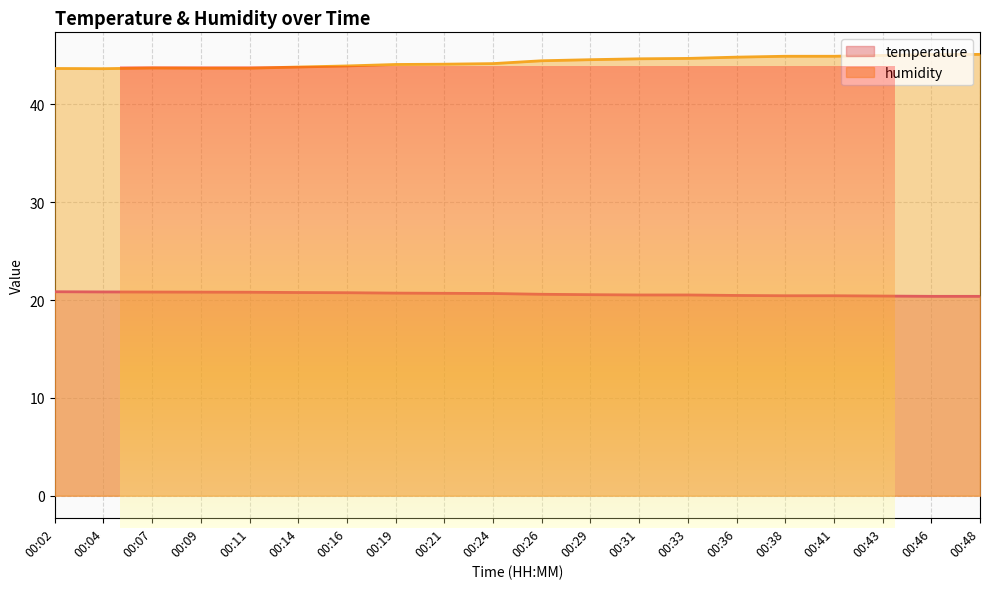

Reading left to right, transcribe all the data shown in this chart.

temperature: 00:02=20.9	00:04=20.8	00:07=20.8	00:09=20.8	00:11=20.8	00:14=20.8	00:16=20.8	00:19=20.7	00:21=20.7	00:24=20.7	00:26=20.6	00:29=20.6	00:31=20.5	00:33=20.5	00:36=20.5	00:38=20.4	00:41=20.4	00:43=20.4	00:46=20.4	00:48=20.4
humidity: 00:02=43.7	00:04=43.6	00:07=43.7	00:09=43.7	00:11=43.7	00:14=43.8	00:16=43.9	00:19=44.1	00:21=44.1	00:24=44.2	00:26=44.5	00:29=44.6	00:31=44.7	00:33=44.7	00:36=44.8	00:38=44.9	00:41=44.9	00:43=45.0	00:46=45.1	00:48=45.1